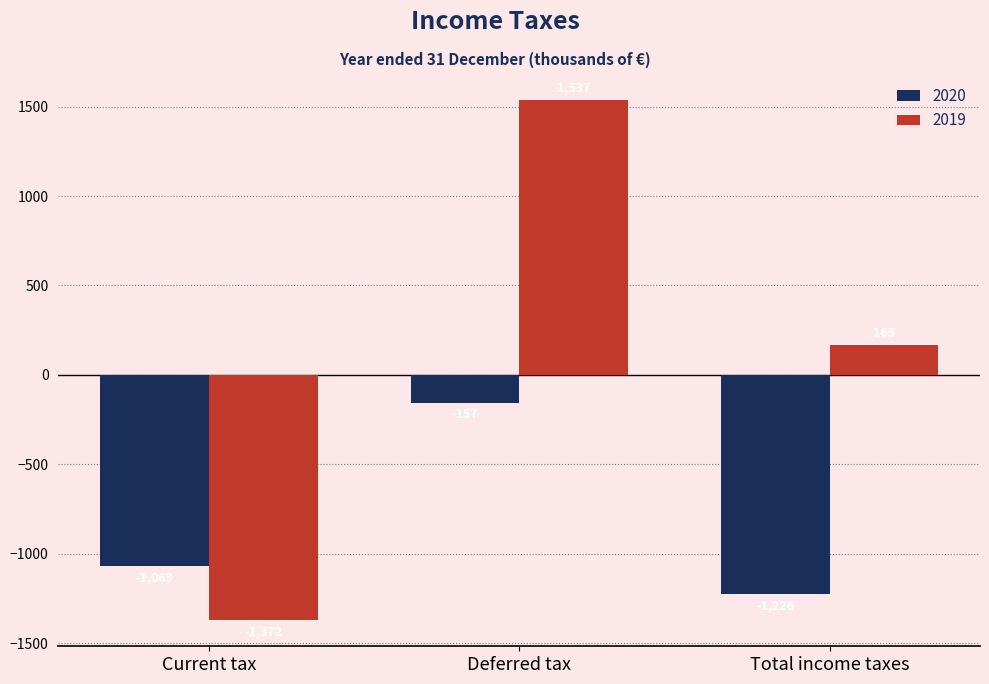

What is the difference between the second highest and minimum values in the 2020 series?

157